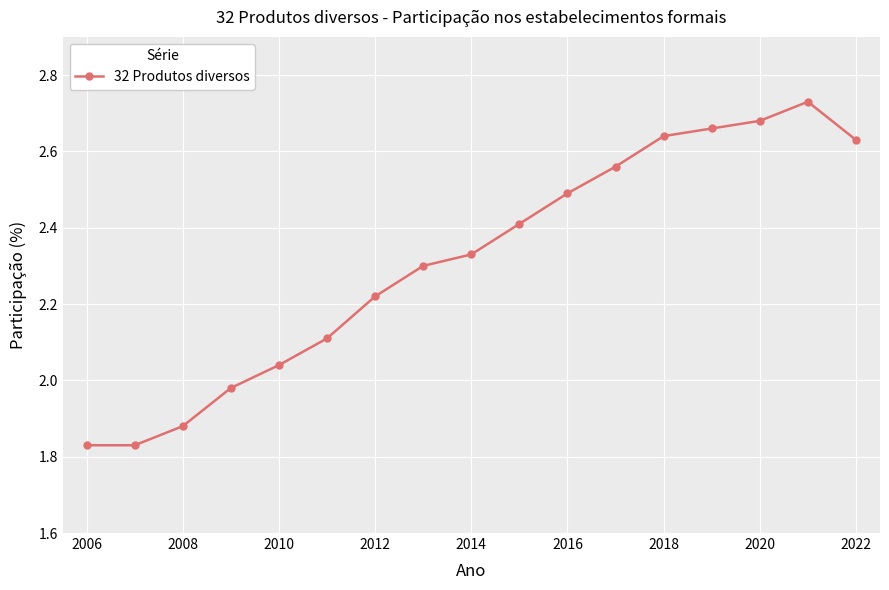

Reading right to left, transcribe all the data shown in this chart.

2.6	2.7	2.7	2.7	2.6	2.6	2.5	2.4	2.3	2.3	2.2	2.1	2.0	2.0	1.9	1.8	1.8